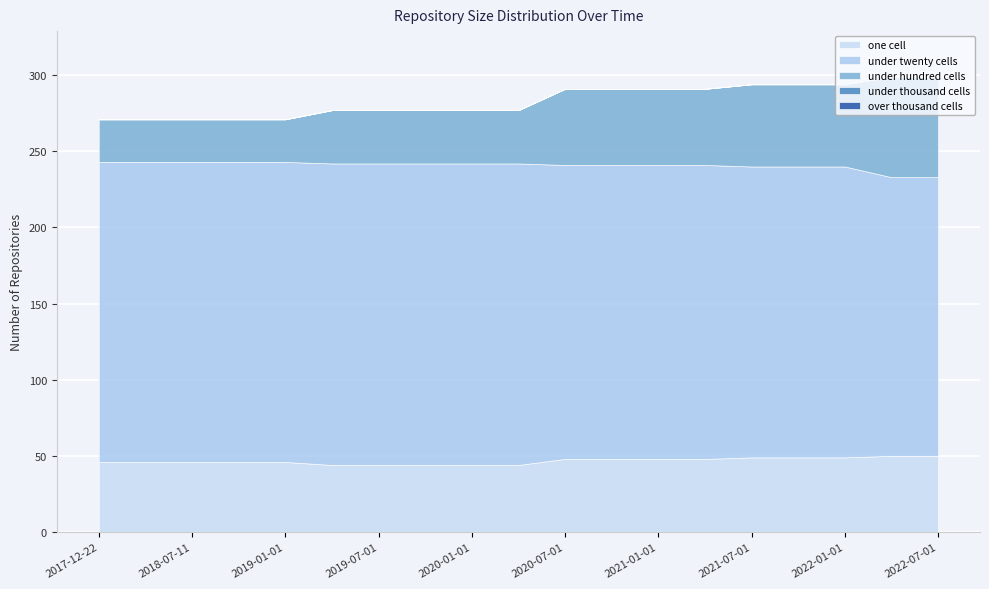

At which label does one_cell reach its minimum?

2019-04-06